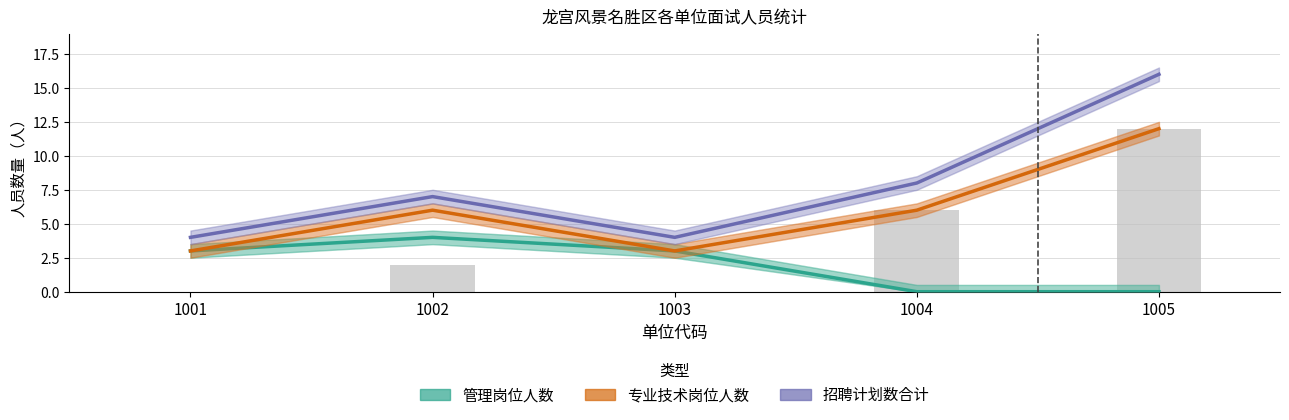

Rank the categories by 管理岗位人数 value from lowest to highest.

1004, 1005, 1001, 1003, 1002